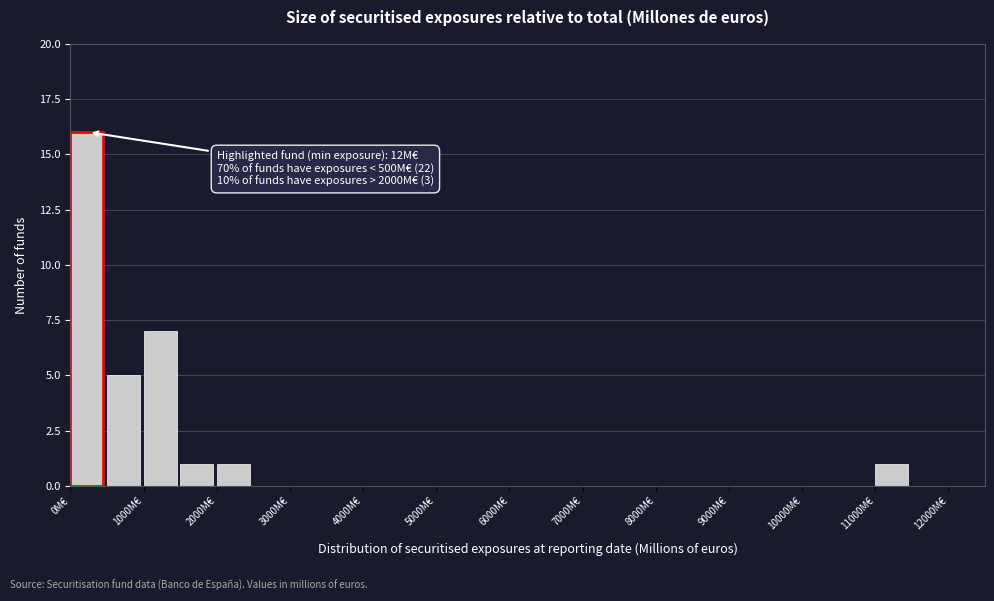

Which range on the x-axis has the tallest bar?

0 to 500